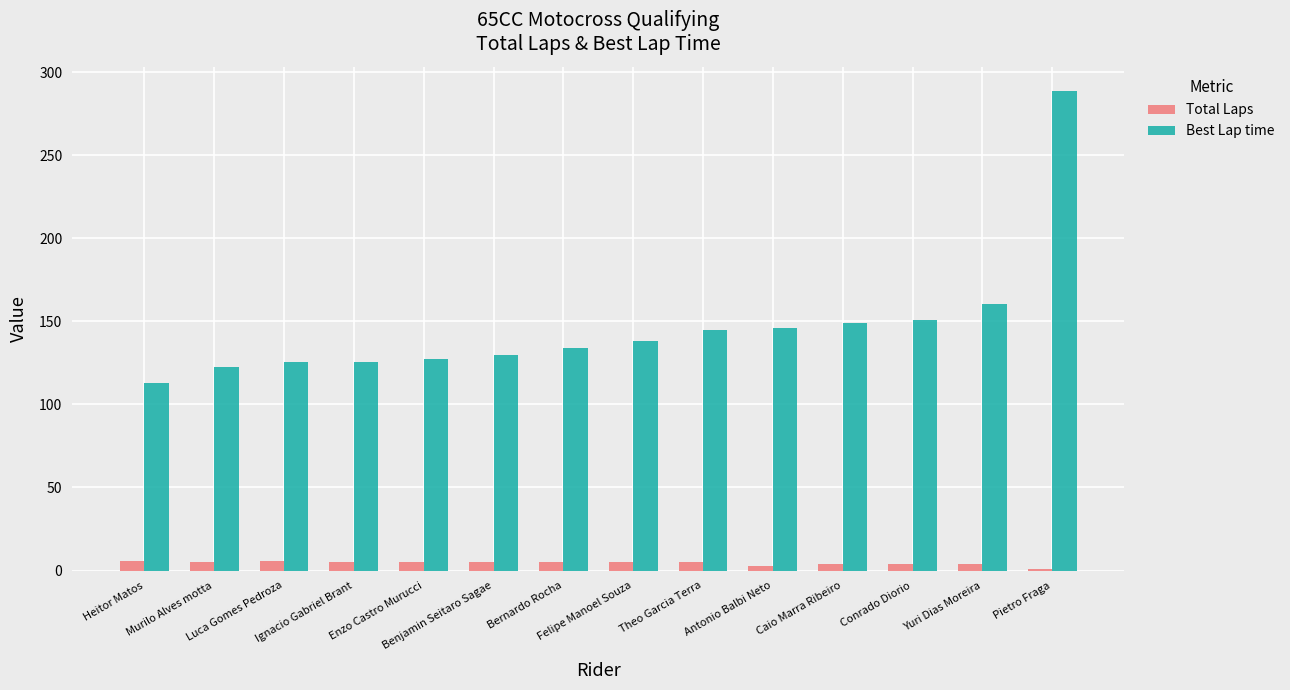

What is the sum of all Total Laps values?

63.0